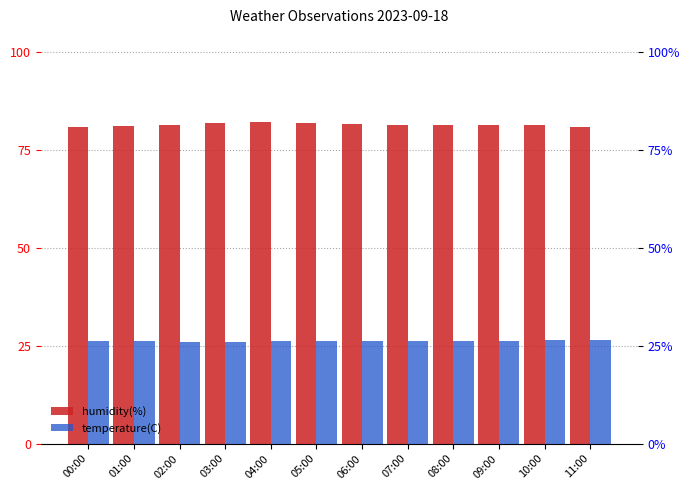

What is the highest value of the temperature(C) series?

26.5